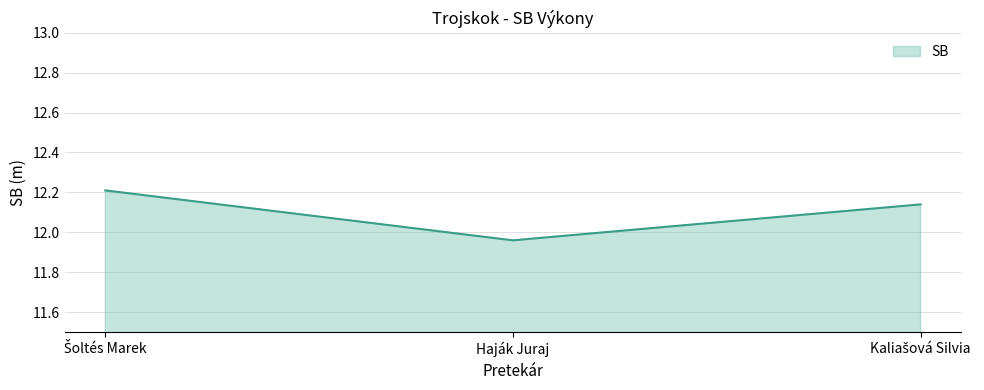

At which category does the chart reach its minimum across all series?

Haják Juraj